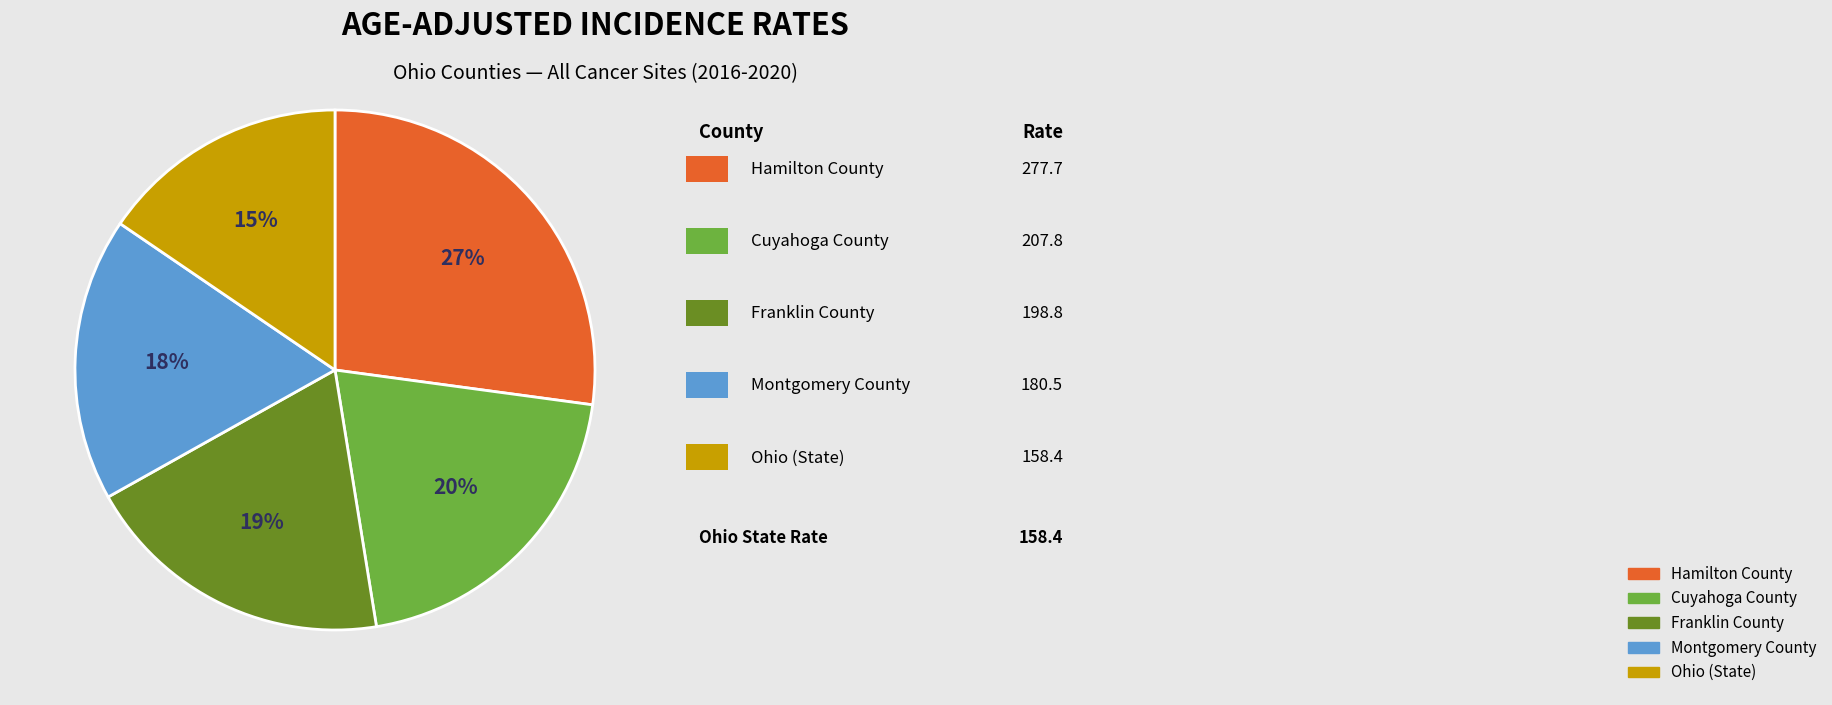

Count the number of slices in the pie.

5